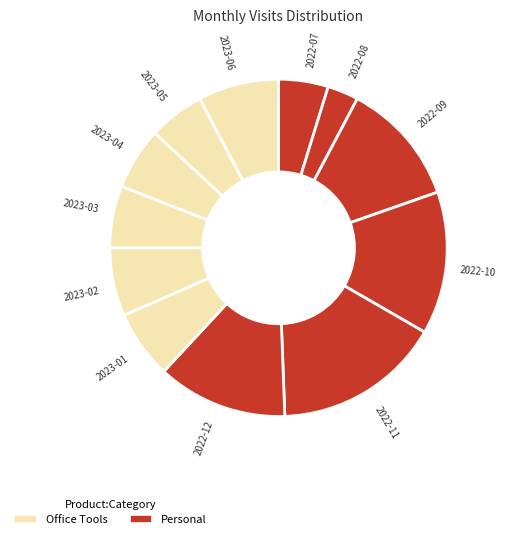

Does 2023-06 represent more than half of the total?

No